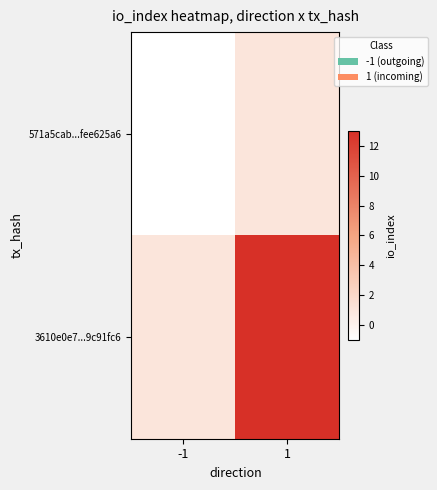

List the series in order of their peak value, highest first.

3610e0e7...9c91fc6, 571a5cab...fee625a6